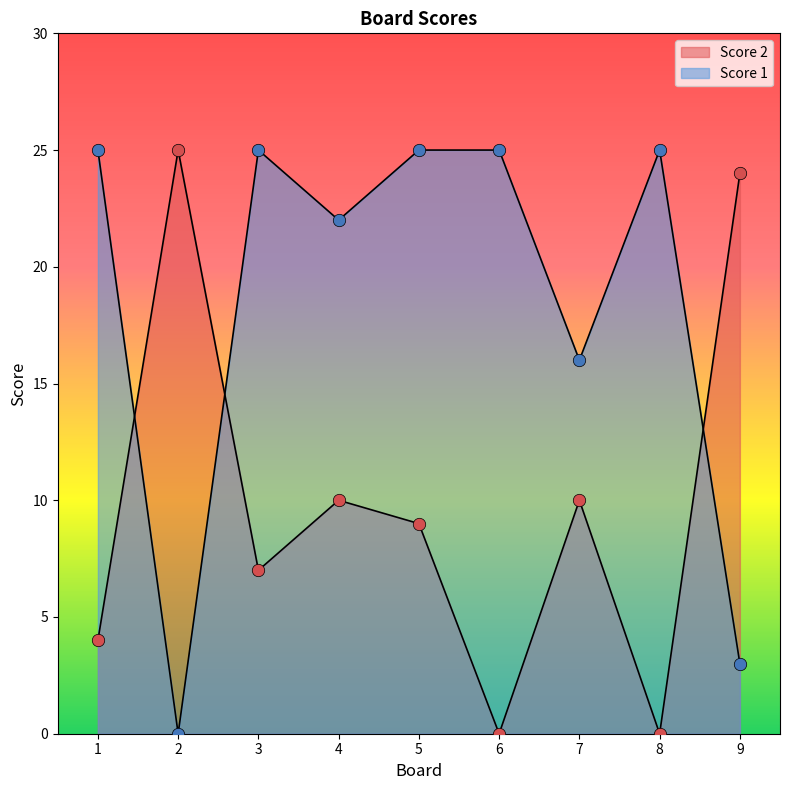

Is the value of Score 1 at 6 greater than the value of Score 2 at 8?

Yes